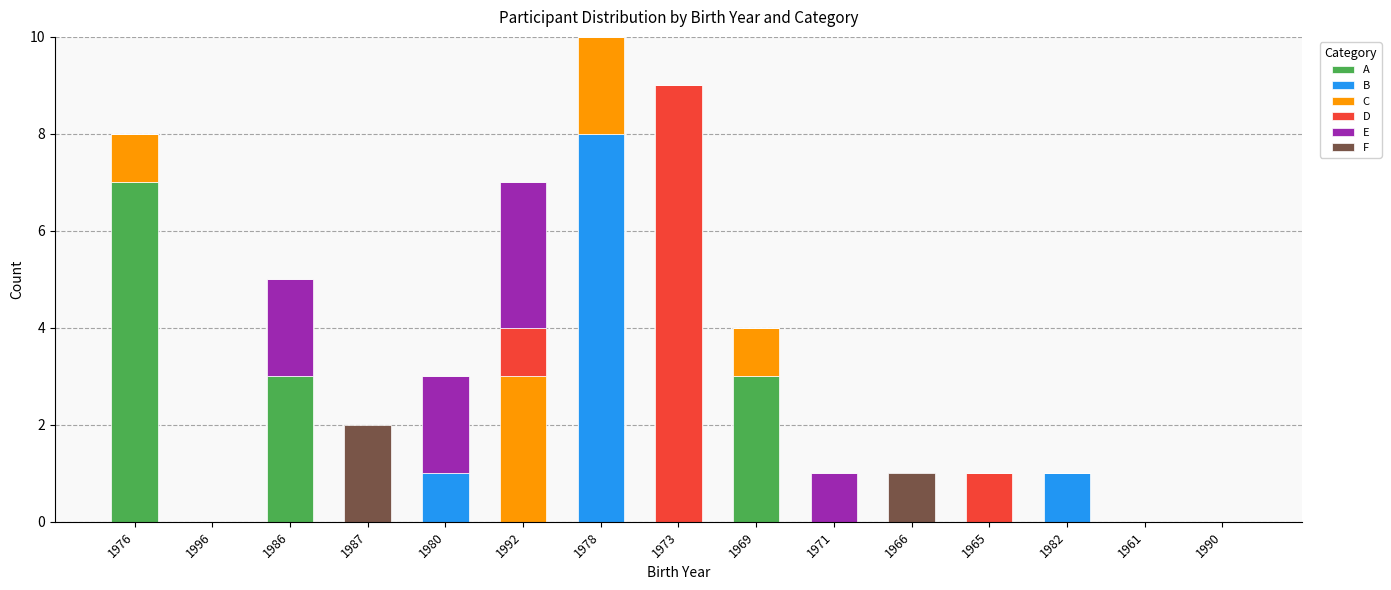

True or false: A has a value of 0 at 1973.

True